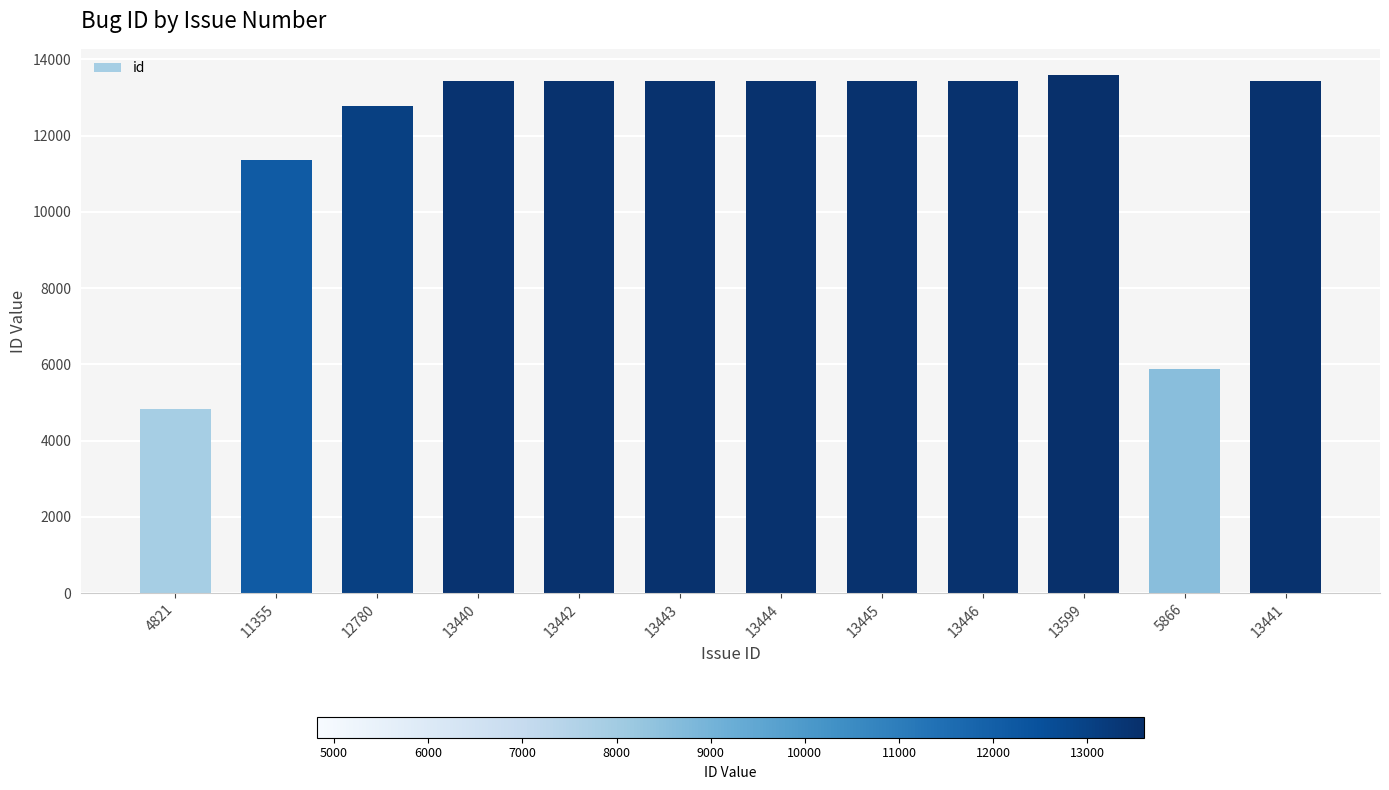

What is the label of the 4th bar from the right?

13446